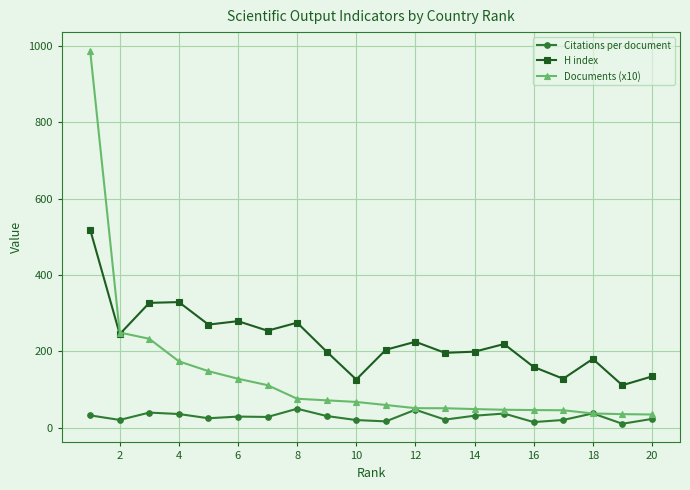

What is the value of the H index point at the 9th from the left?

199.0